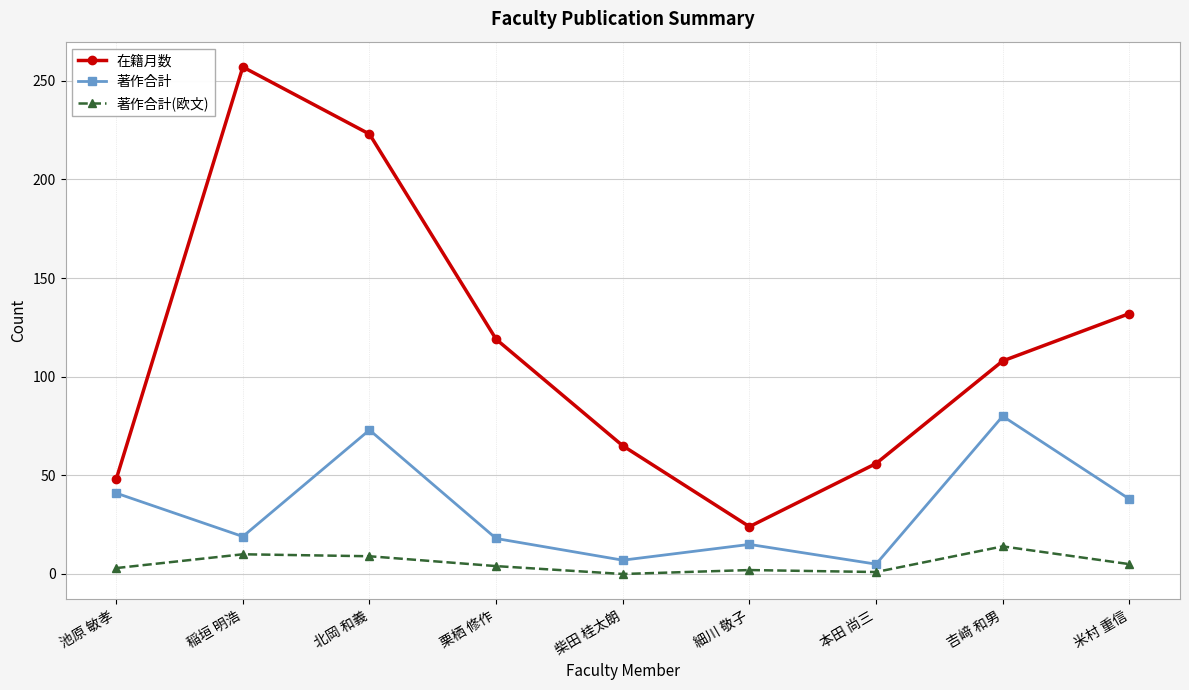

How many values in the 在籍月数 series are below 108?

4